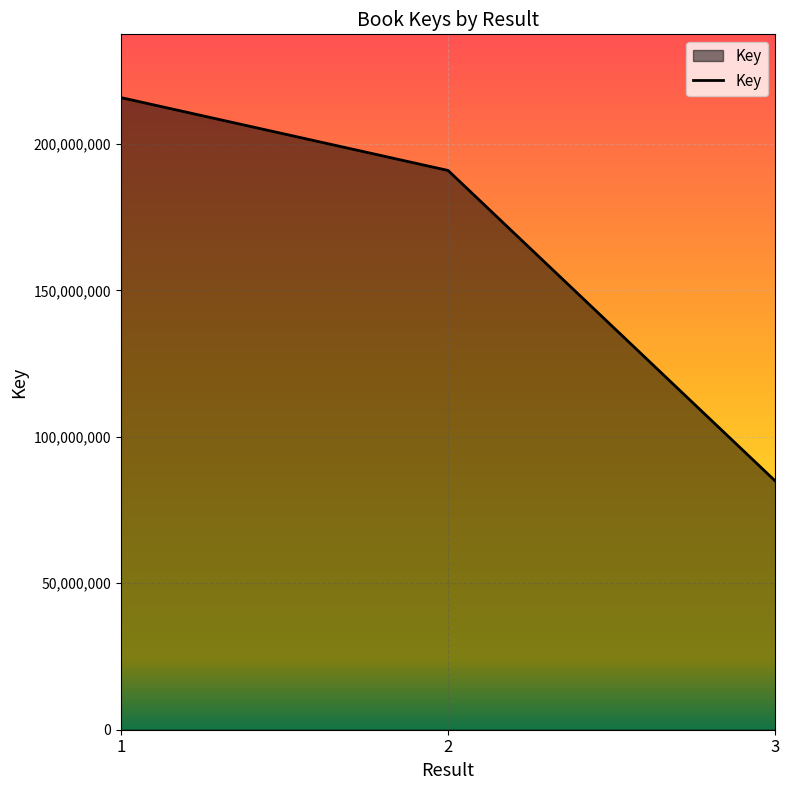

How many values are between 84874990 and 215812556?

3